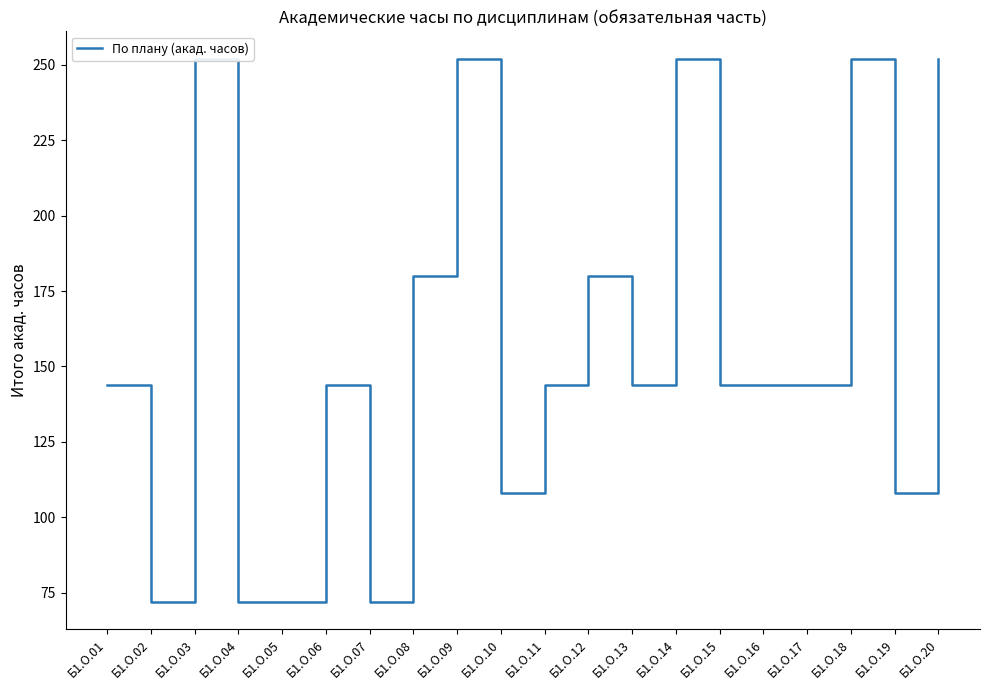

What is the difference between the maximum and second lowest values?

180